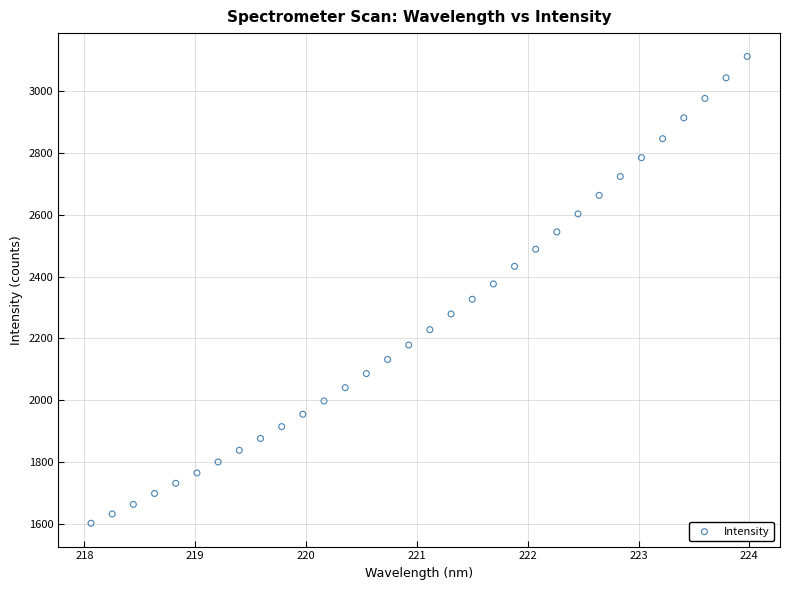

What is the range of X values (max minus min)?

5.9